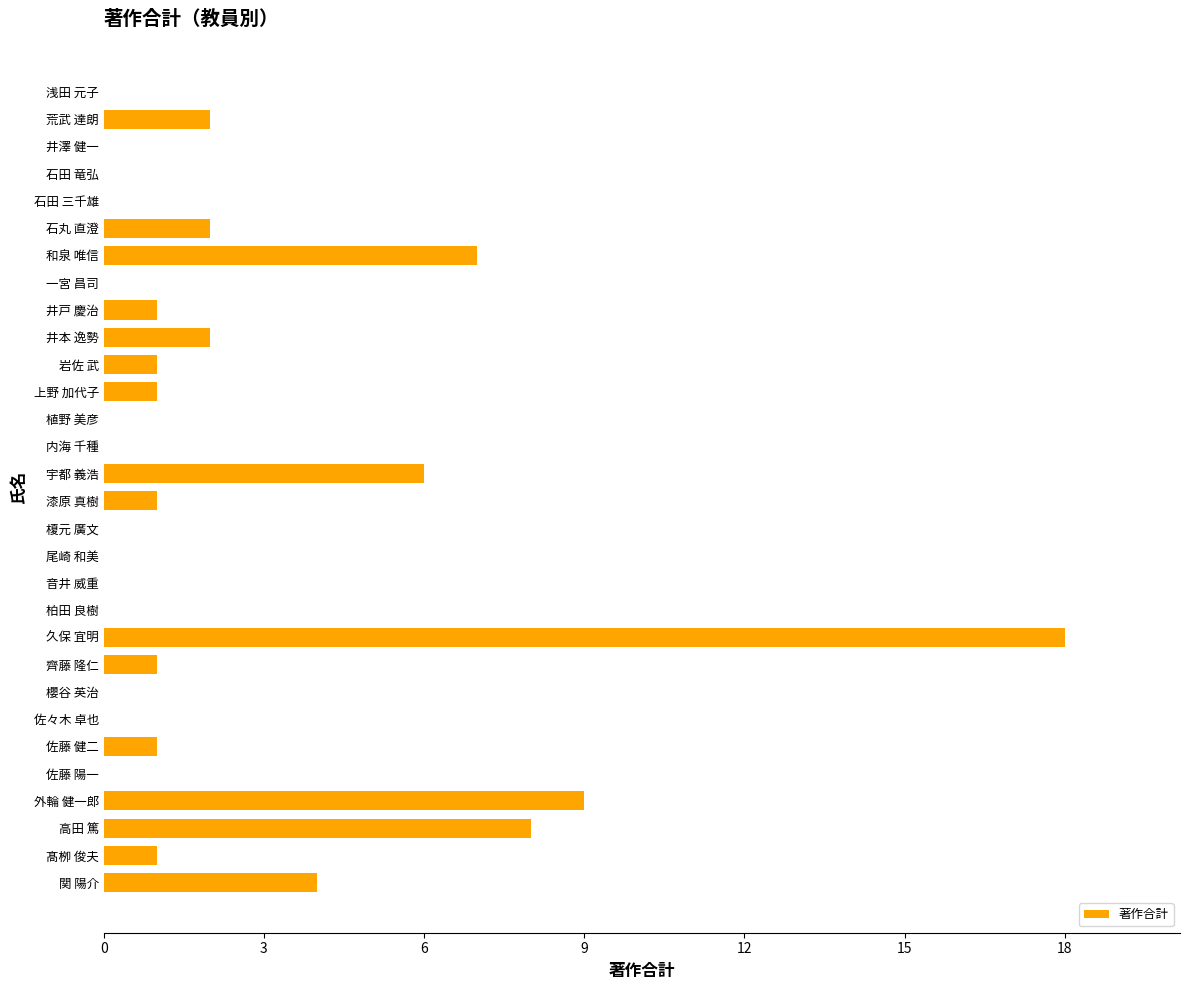

The chart shows a value of 2 at 佐藤 健二. True or false?

False